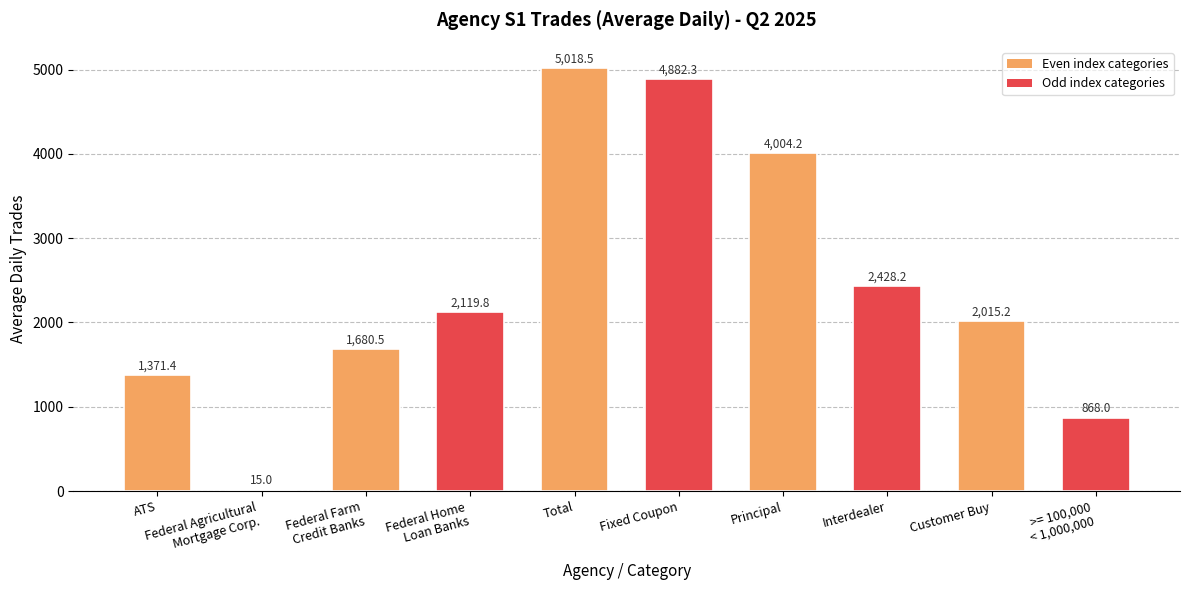

What is the change in value from ATS to Total?

+3647.1